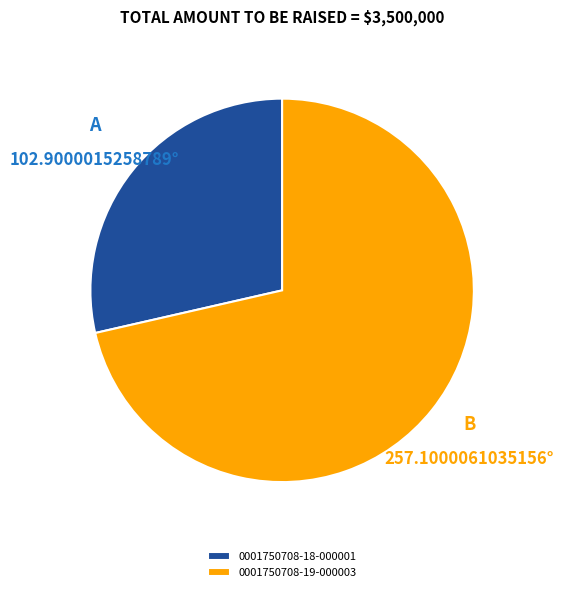

The 0001750708-18-000001 slice represents 34% of the pie. True or false?

False